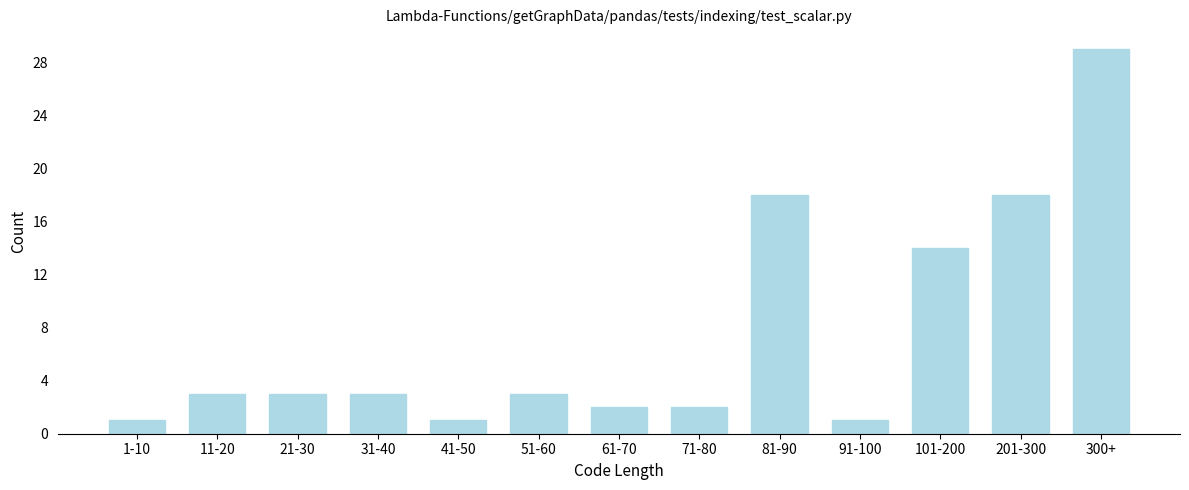

Reading right to left, transcribe all the data shown in this chart.

300+=29	201-300=18	101-200=14	91-100=1	81-90=18	71-80=2	61-70=2	51-60=3	41-50=1	31-40=3	21-30=3	11-20=3	1-10=1